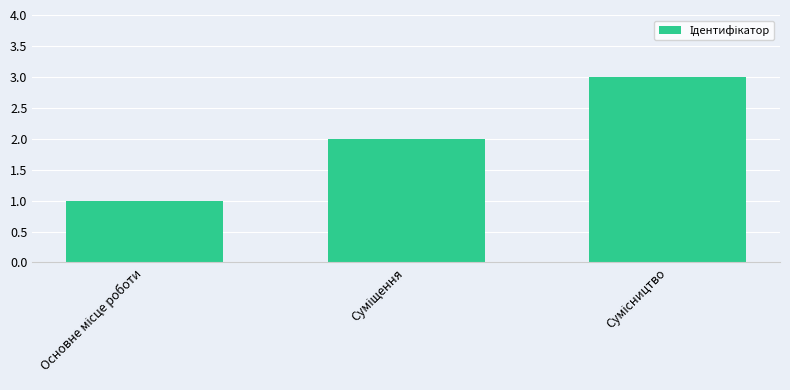

Are the bars horizontal?

No